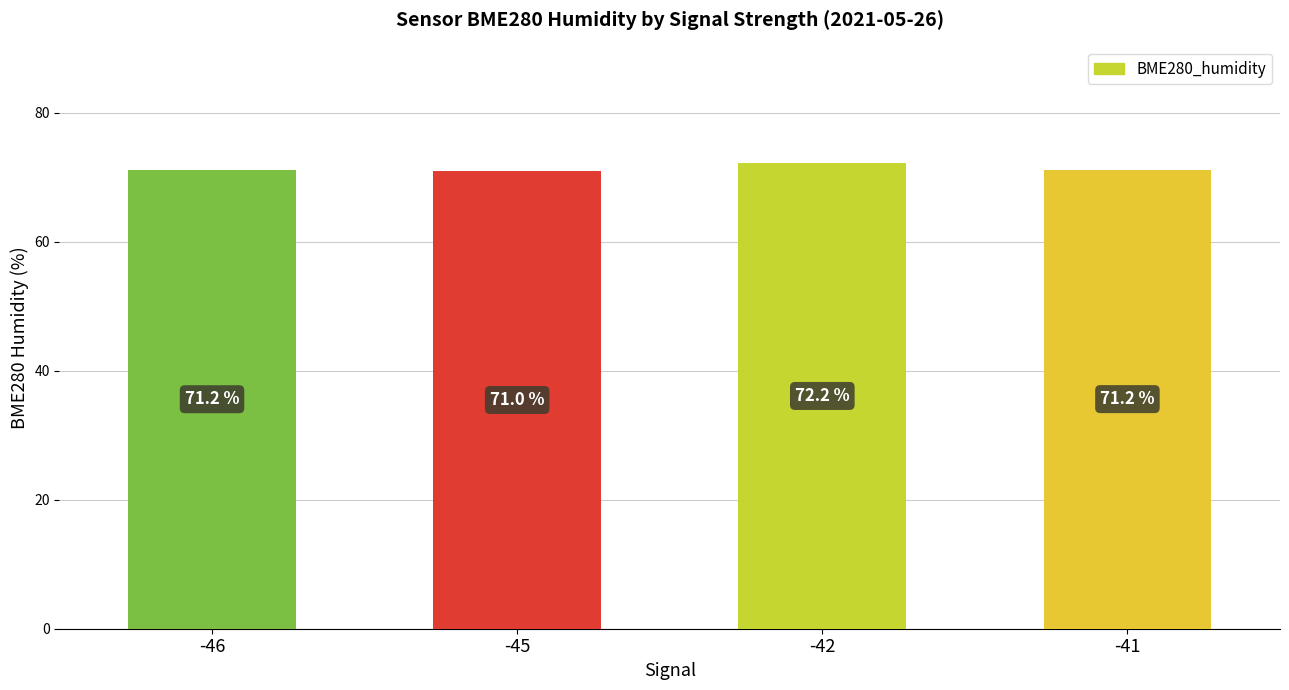

Reading left to right, list all the values displayed in this chart.

-46=71.2	-45=71.0	-42=72.2	-41=71.2